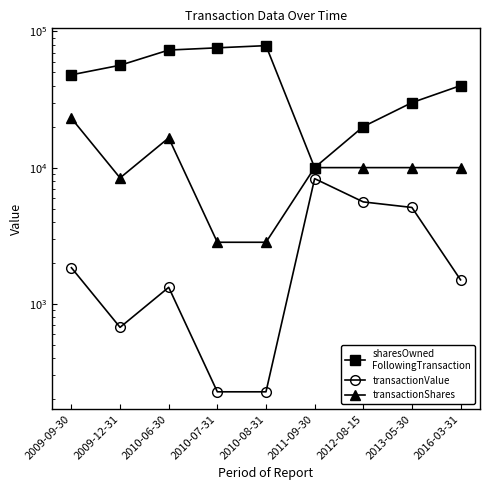

In sharesOwned
FollowingTransaction, how many points are higher than both neighbors (excluding endpoints)?

1